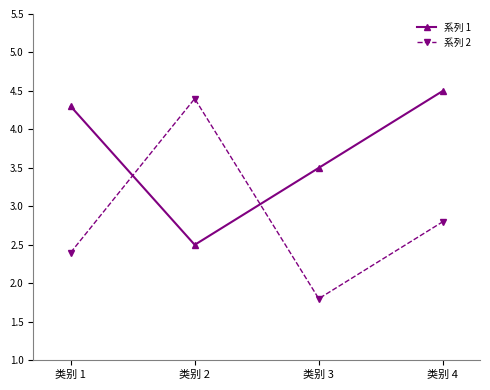

What are all the series names shown in the legend?

系列 1, 系列 2